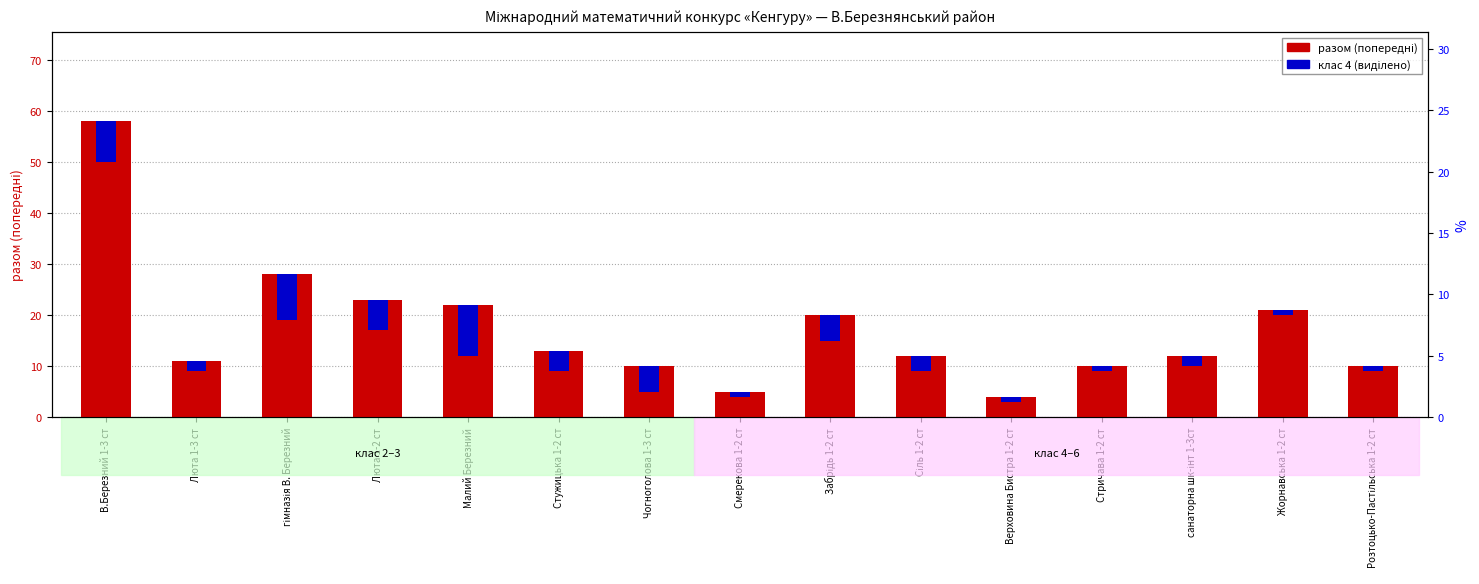

How many data points in разом (попередні) are above 12?

7